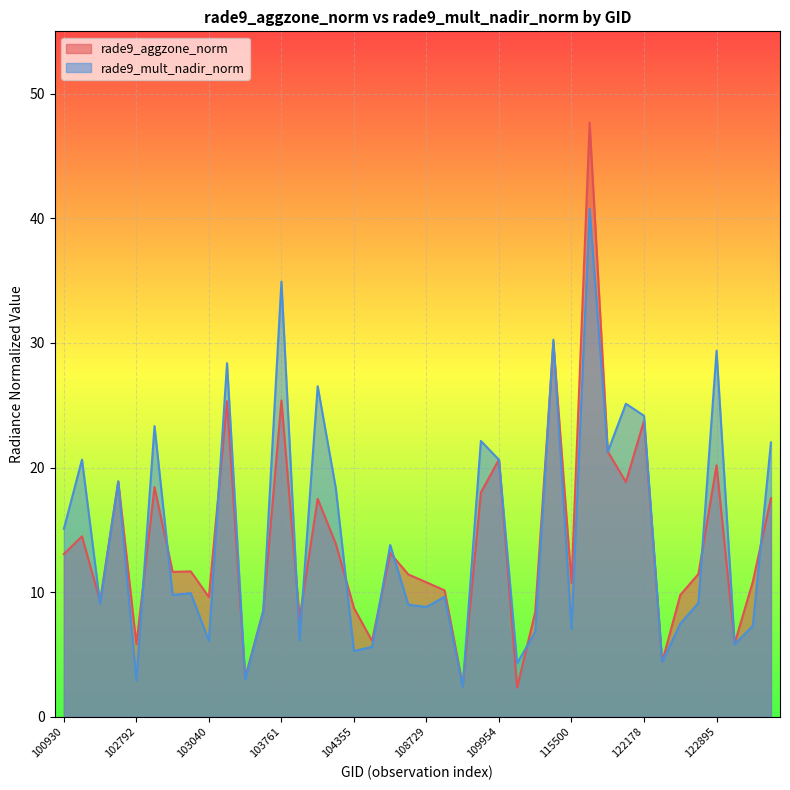

Reading left to right, extract all data points from this chart.

rade9_aggzone_norm: 100930=13.1	102421=14.5	102551=9.3	102671=18.9	102792=5.8	102912=18.4	102920=11.6	103032=11.7	103040=9.6	103160=25.3	103279=3.1	103397=8.5	103761=25.4	104112=7.9	104236=17.5	104346=13.9	104355=8.7	108015=6.1	108542=13.1	108715=11.4	108729=10.8	108899=10.1	109072=2.5	109780=18.0	109954=20.6	110127=2.3	110299=8.4	115265=30.0	115500=10.7	115893=47.7	121308=21.3	122002=18.8	122178=23.8	122346=4.4	122710=9.8	122884=11.5	122895=20.2	123251=5.9	123775=10.8	131768=17.5
rade9_mult_nadir_norm: 100930=15.1	102421=20.6	102551=9.1	102671=18.9	102792=2.9	102912=23.3	102920=9.8	103032=9.9	103040=6.1	103160=28.4	103279=3.0	103397=8.5	103761=34.9	104112=6.1	104236=26.5	104346=18.3	104355=5.3	108015=5.6	108542=13.8	108715=9.0	108729=8.8	108899=9.6	109072=2.4	109780=22.1	109954=20.6	110127=4.3	110299=6.8	115265=30.3	115500=7.0	115893=40.8	121308=21.3	122002=25.1	122178=24.2	122346=4.4	122710=7.5	122884=9.1	122895=29.4	123251=5.8	123775=7.3	131768=22.0